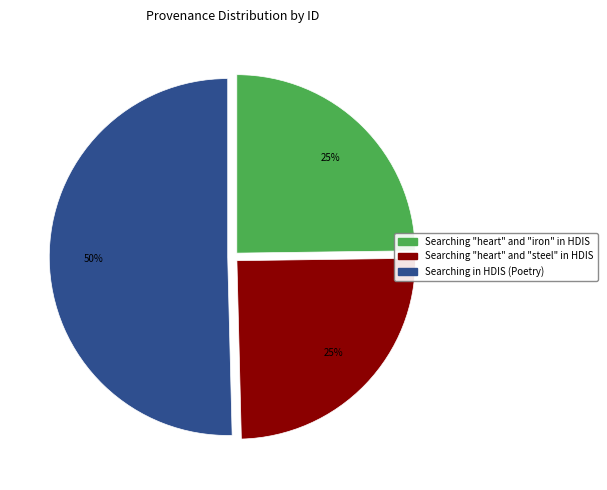

What is the largest slice in the pie chart?

Searching in HDIS (Poetry)